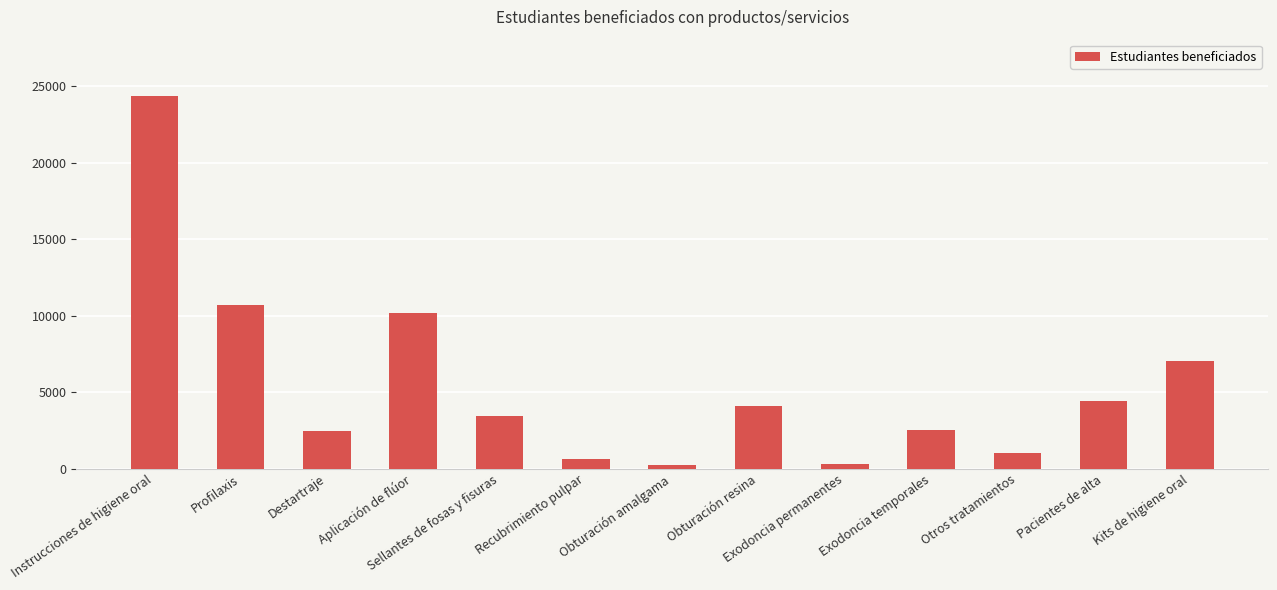

Does the chart contain any negative values?

No